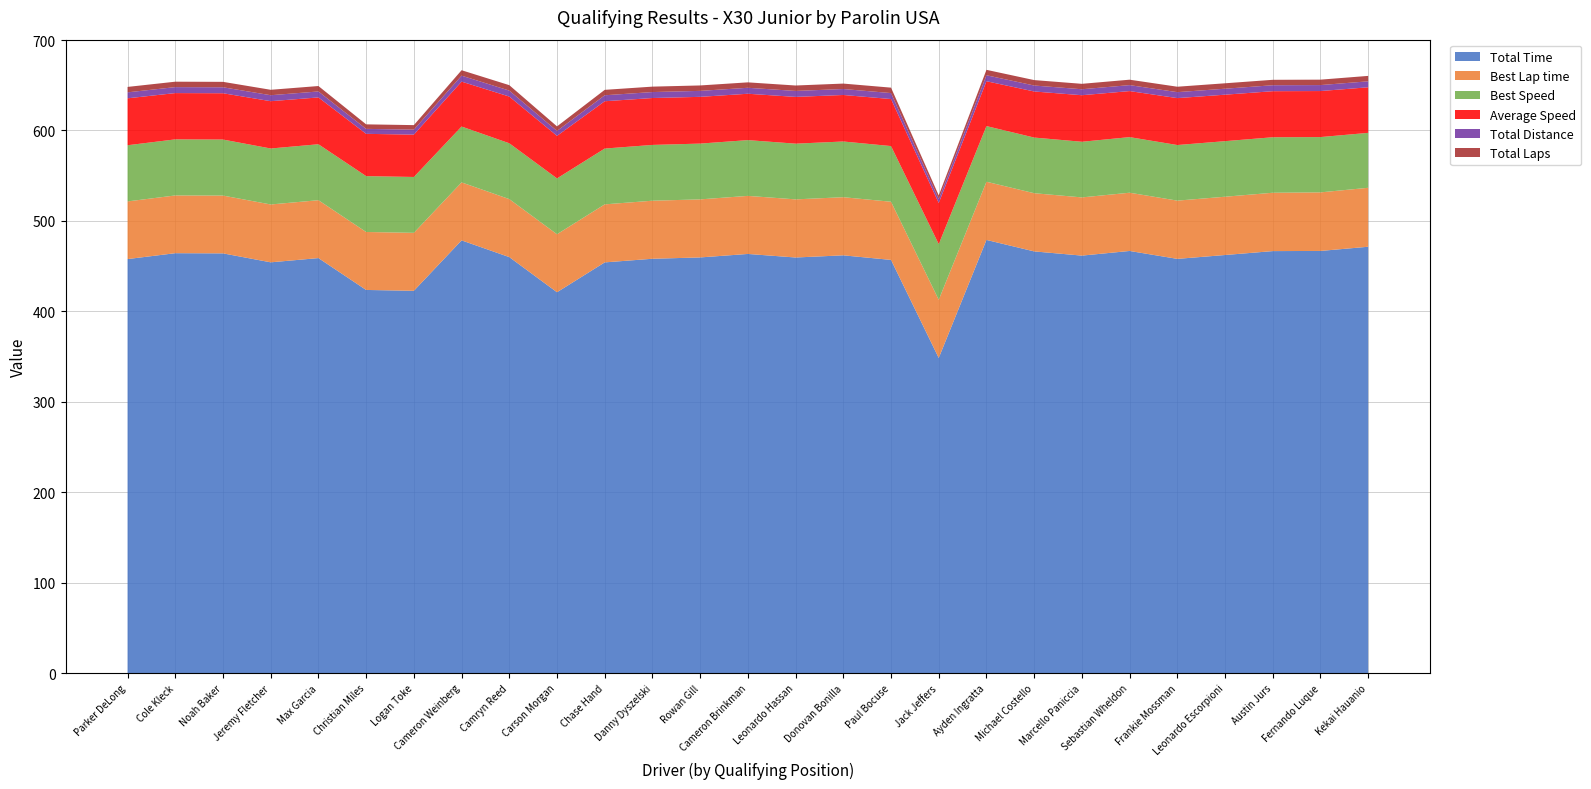

Reading left to right, what are all the values shown in this chart?

Total Time: Parker DeLong=457.8	Cole Kleck=464.3	Noah Baker=464.1	Jeremy Fletcher=454.2	Max Garcia=458.9	Christian Miles=423.6	Logan Toke=422.7	Cameron Weinberg=478.5	Camryn Reed=460.0	Carson Morgan=421.1	Chase Hand=454.1	Danny Dyszelski=458.1	Rowan Gill=459.6	Cameron Brinkman=463.5	Leonardo Hassan=459.5	Donovan Bonilla=461.9	Paul Bocuse=456.9	Jack Jeffers=348.4	Ayden Ingratta=479.0	Michael Costello=466.3	Marcello Paniccia=461.6	Sebastian Wheldon=466.8	Frankie Mossman=458.0	Leonardo Escorpioni=462.3	Austin Jurs=466.6	Fernando Luque=466.8	Kekai Hauanio=471.4
Best Lap time: Parker DeLong=63.8	Cole Kleck=63.9	Noah Baker=63.9	Jeremy Fletcher=64.0	Max Garcia=64.0	Christian Miles=64.1	Logan Toke=64.1	Cameron Weinberg=64.1	Camryn Reed=64.1	Carson Morgan=64.1	Chase Hand=64.2	Danny Dyszelski=64.2	Rowan Gill=64.2	Cameron Brinkman=64.2	Leonardo Hassan=64.3	Donovan Bonilla=64.3	Paul Bocuse=64.3	Jack Jeffers=64.3	Ayden Ingratta=64.3	Michael Costello=64.3	Marcello Paniccia=64.4	Sebastian Wheldon=64.4	Frankie Mossman=64.4	Leonardo Escorpioni=64.4	Austin Jurs=64.5	Fernando Luque=64.8	Kekai Hauanio=65.2
Best Speed: Parker DeLong=62.1	Cole Kleck=62.0	Noah Baker=62.0	Jeremy Fletcher=61.9	Max Garcia=61.9	Christian Miles=61.8	Logan Toke=61.8	Cameron Weinberg=61.8	Camryn Reed=61.8	Carson Morgan=61.8	Chase Hand=61.7	Danny Dyszelski=61.7	Rowan Gill=61.7	Cameron Brinkman=61.7	Leonardo Hassan=61.6	Donovan Bonilla=61.6	Paul Bocuse=61.6	Jack Jeffers=61.6	Ayden Ingratta=61.5	Michael Costello=61.5	Marcello Paniccia=61.5	Sebastian Wheldon=61.5	Frankie Mossman=61.5	Leonardo Escorpioni=61.4	Austin Jurs=61.4	Fernando Luque=61.1	Kekai Hauanio=60.7
Average Speed: Parker DeLong=51.9	Cole Kleck=51.2	Noah Baker=51.2	Jeremy Fletcher=52.3	Max Garcia=51.8	Christian Miles=46.7	Logan Toke=46.8	Cameron Weinberg=49.7	Camryn Reed=51.7	Carson Morgan=47.0	Chase Hand=52.3	Danny Dyszelski=51.9	Rowan Gill=51.7	Cameron Brinkman=51.3	Leonardo Hassan=51.7	Donovan Bonilla=51.4	Paul Bocuse=52.0	Jack Jeffers=45.5	Ayden Ingratta=49.6	Michael Costello=51.0	Marcello Paniccia=51.5	Sebastian Wheldon=50.9	Frankie Mossman=51.9	Leonardo Escorpioni=51.4	Austin Jurs=50.9	Fernando Luque=50.9	Kekai Hauanio=50.4
Total Distance: Parker DeLong=6.6	Cole Kleck=6.6	Noah Baker=6.6	Jeremy Fletcher=6.6	Max Garcia=6.6	Christian Miles=5.5	Logan Toke=5.5	Cameron Weinberg=6.6	Camryn Reed=6.6	Carson Morgan=5.5	Chase Hand=6.6	Danny Dyszelski=6.6	Rowan Gill=6.6	Cameron Brinkman=6.6	Leonardo Hassan=6.6	Donovan Bonilla=6.6	Paul Bocuse=6.6	Jack Jeffers=4.4	Ayden Ingratta=6.6	Michael Costello=6.6	Marcello Paniccia=6.6	Sebastian Wheldon=6.6	Frankie Mossman=6.6	Leonardo Escorpioni=6.6	Austin Jurs=6.6	Fernando Luque=6.6	Kekai Hauanio=6.6
Total Laps: Parker DeLong=6.0	Cole Kleck=6.0	Noah Baker=6.0	Jeremy Fletcher=6.0	Max Garcia=6.0	Christian Miles=5.0	Logan Toke=5.0	Cameron Weinberg=6.0	Camryn Reed=6.0	Carson Morgan=5.0	Chase Hand=6.0	Danny Dyszelski=6.0	Rowan Gill=6.0	Cameron Brinkman=6.0	Leonardo Hassan=6.0	Donovan Bonilla=6.0	Paul Bocuse=6.0	Jack Jeffers=4.0	Ayden Ingratta=6.0	Michael Costello=6.0	Marcello Paniccia=6.0	Sebastian Wheldon=6.0	Frankie Mossman=6.0	Leonardo Escorpioni=6.0	Austin Jurs=6.0	Fernando Luque=6.0	Kekai Hauanio=6.0